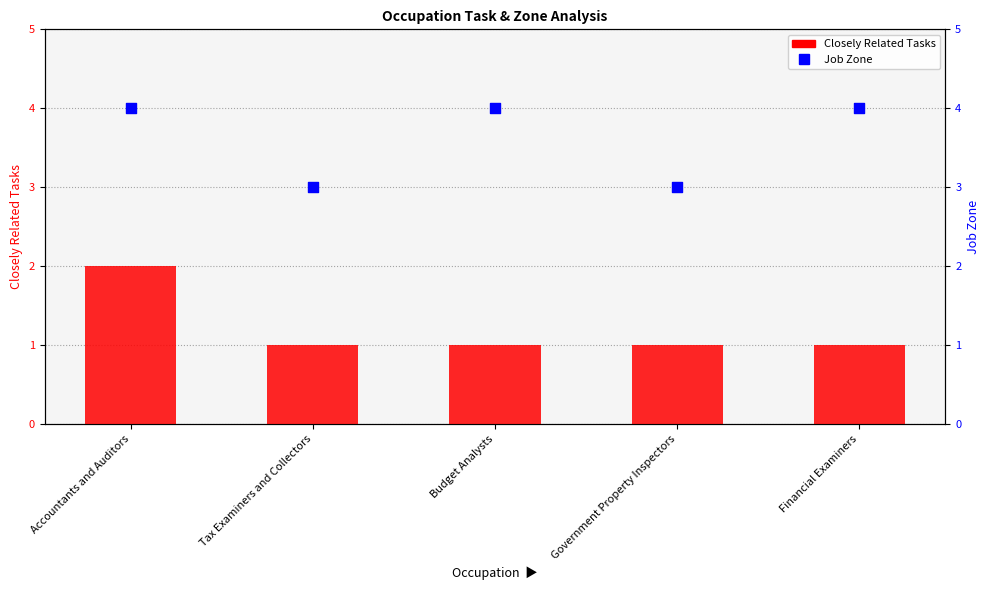

What is the total value across all series at Budget Analysts?

5